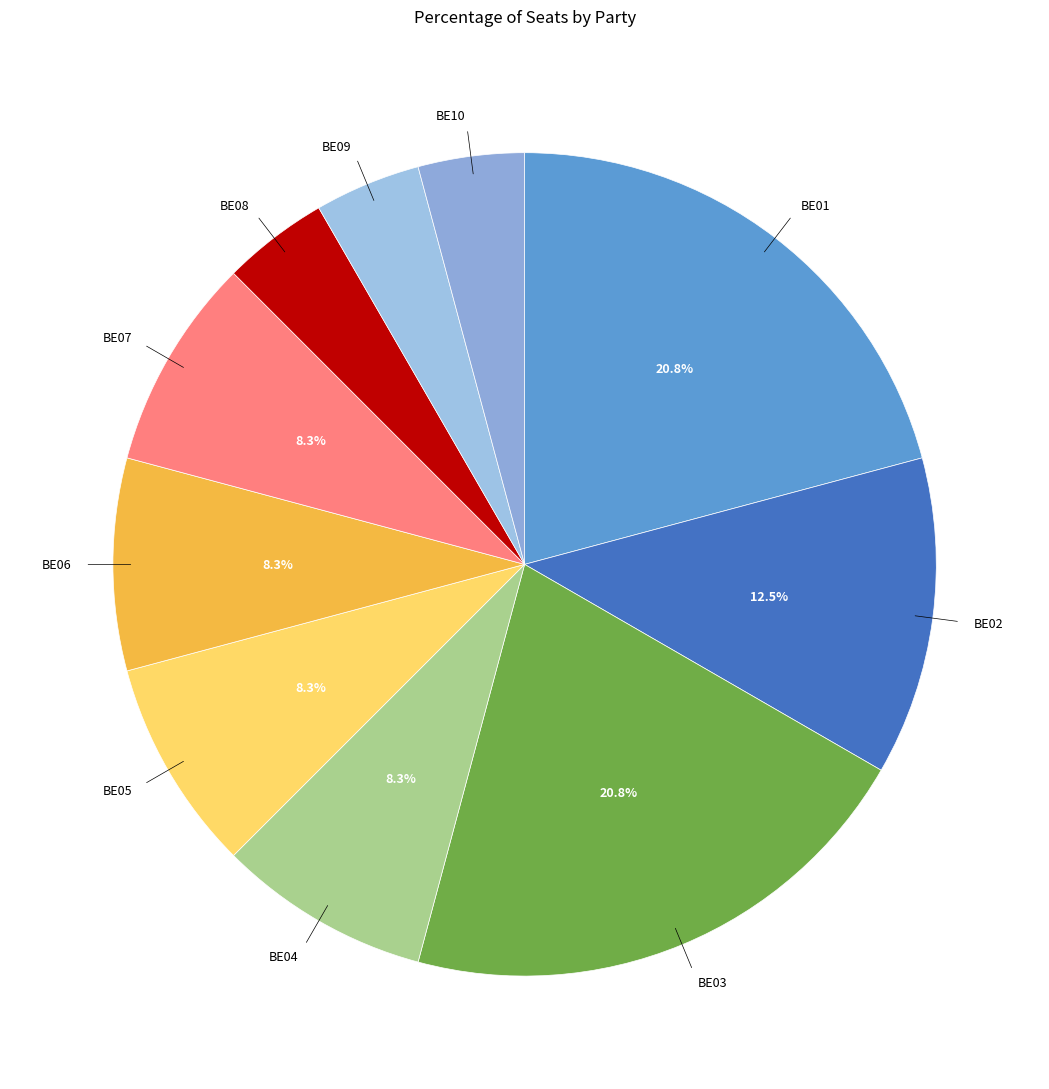

How many slices are in this pie chart?

10